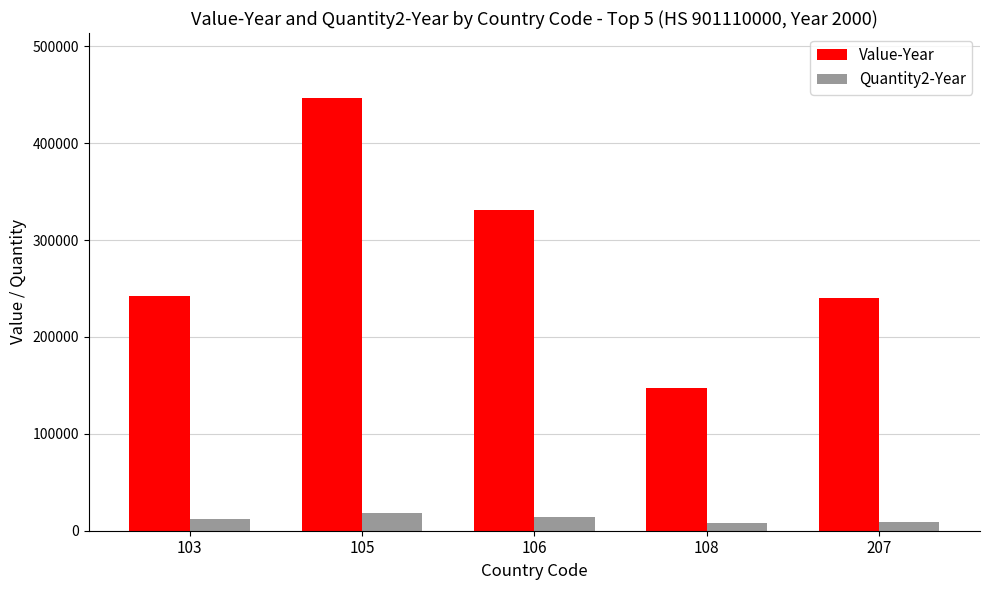

What is the approximate value of Value-Year at 103, to the nearest 50?

241750